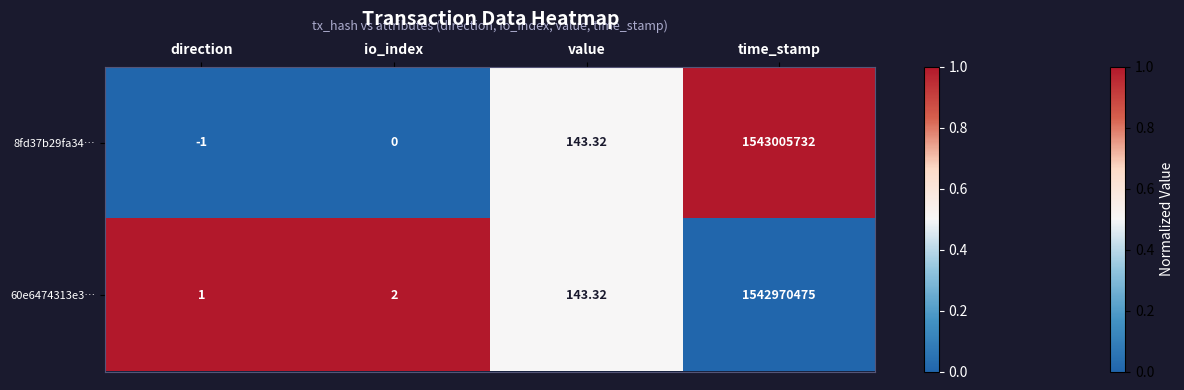

Which series has the largest total across all categories?

8fd37b29fa34…